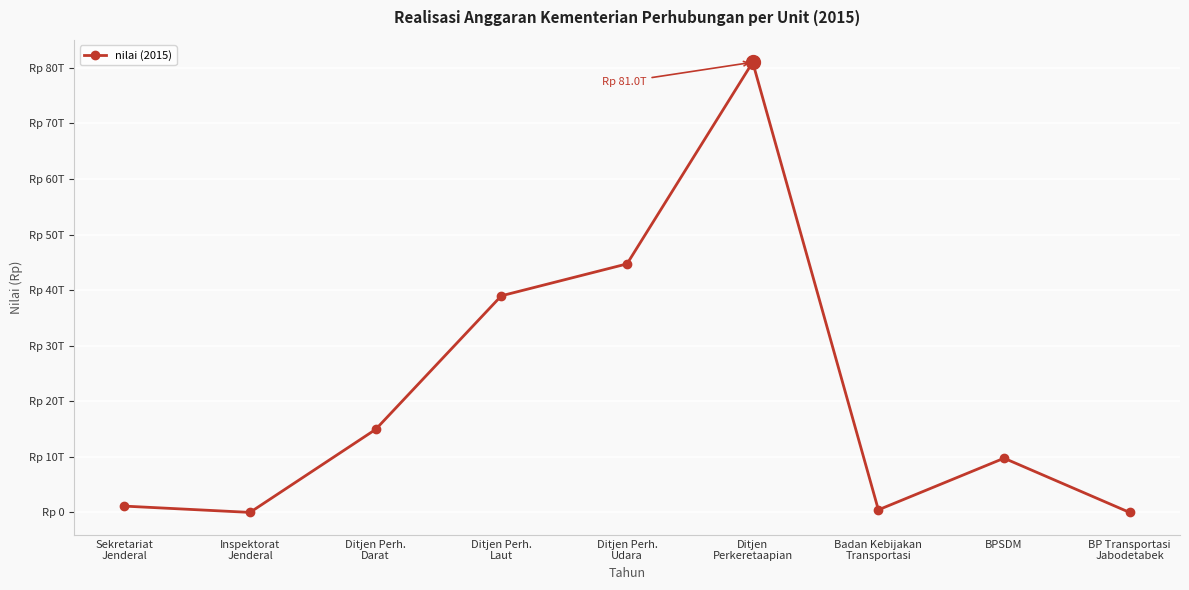

What position from the right is Inspektorat
Jenderal?

8